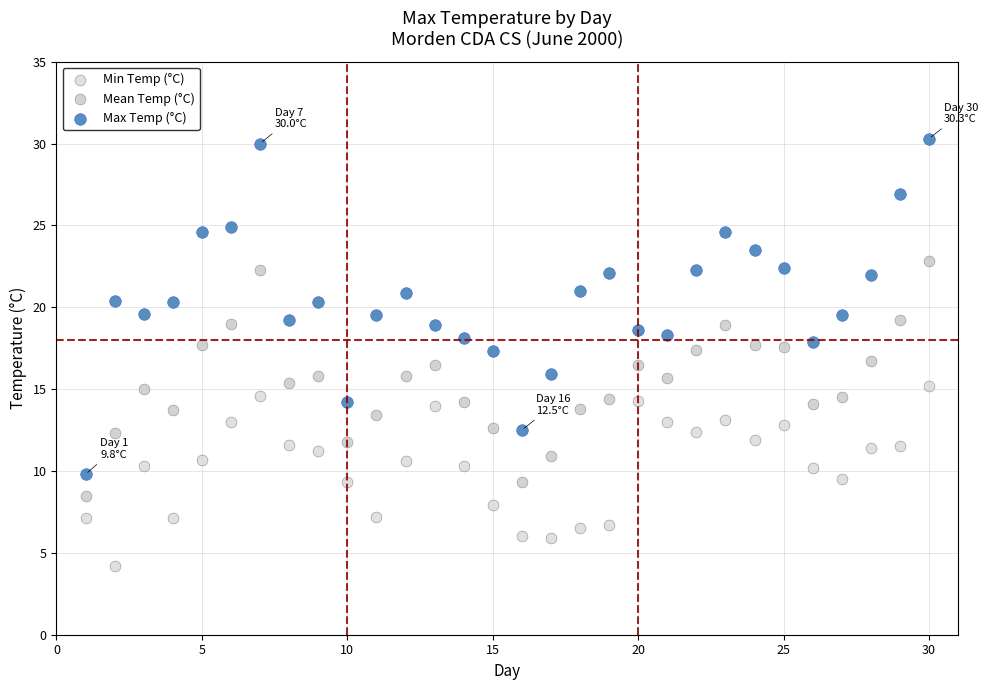

What is the X range (max minus min) for the scatter plot?

29.0